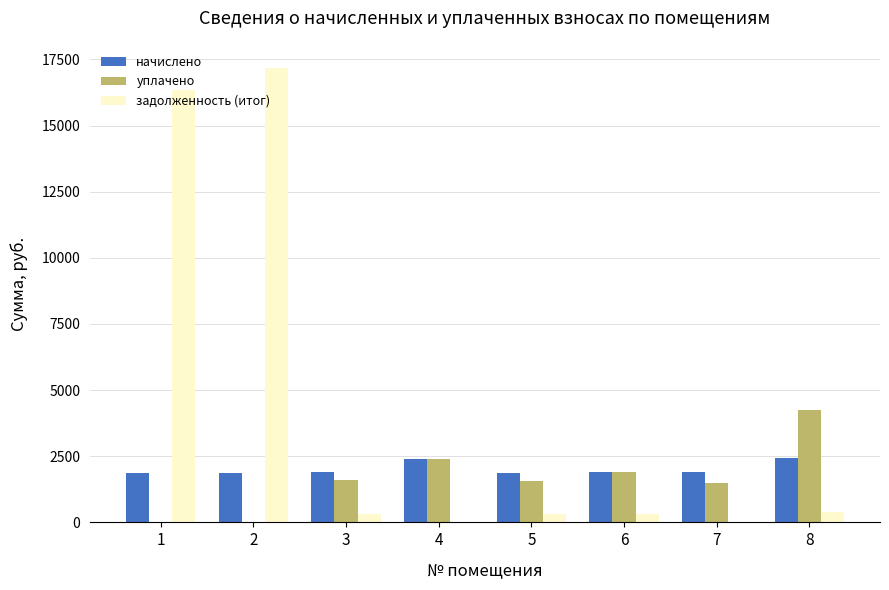

What is the sum of the начислено values at 4 and 1?

4283.5